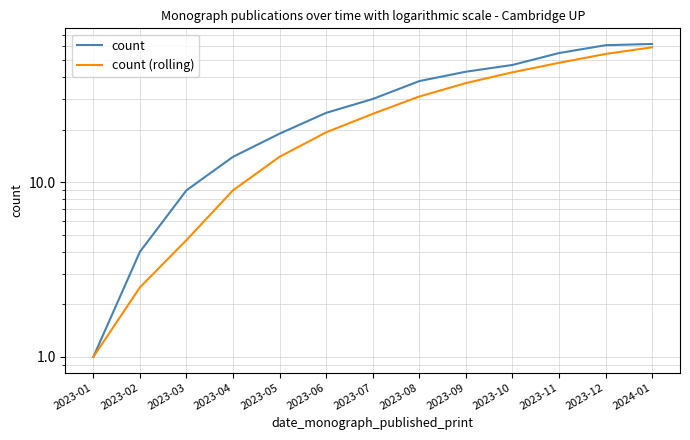

At which label does count (rolling) first exceed 24?

2023-07